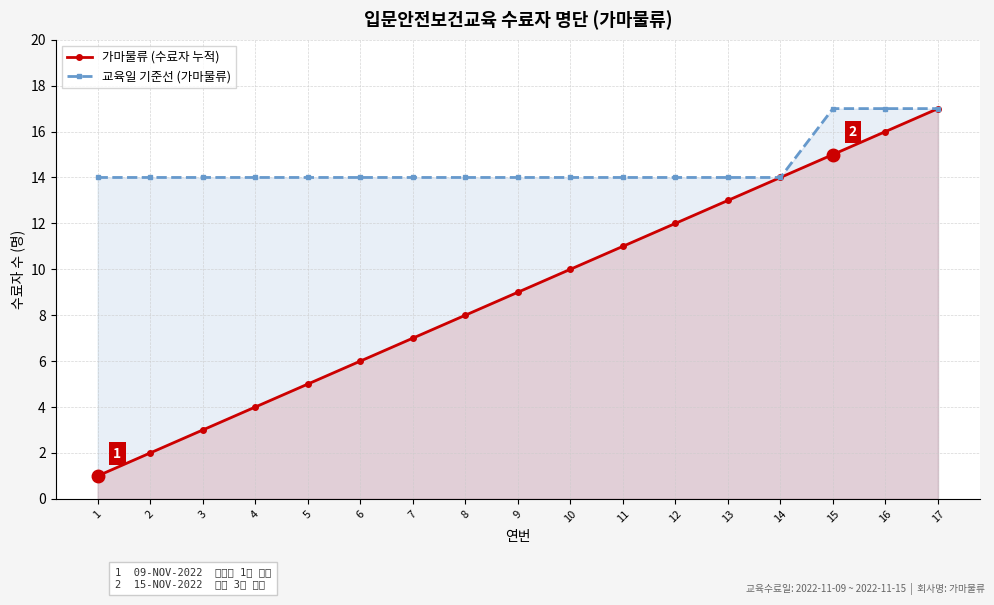

What is the spread (max minus min) of values at 3?

11